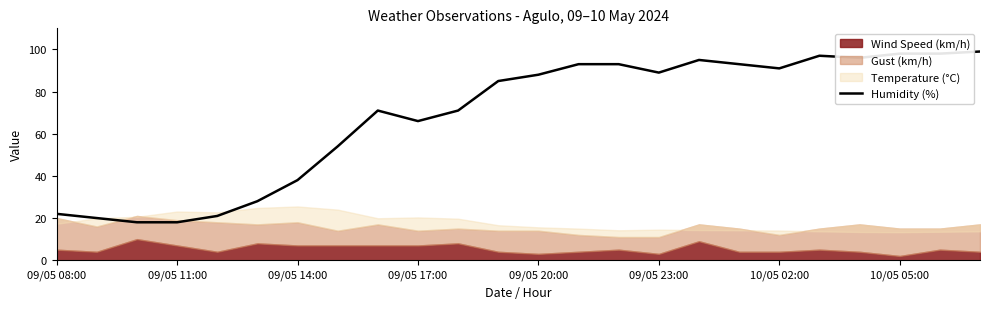

What is the difference between the maximum and minimum values?

81